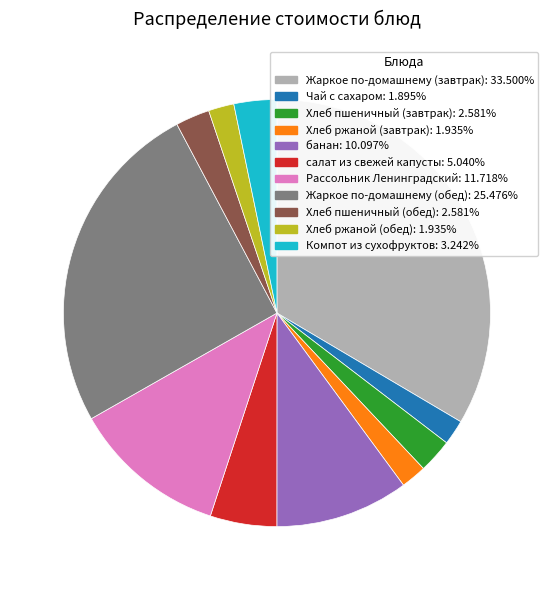

Between Компот из сухофруктов and Хлеб ржаной (завтрак), which is larger?

Компот из сухофруктов